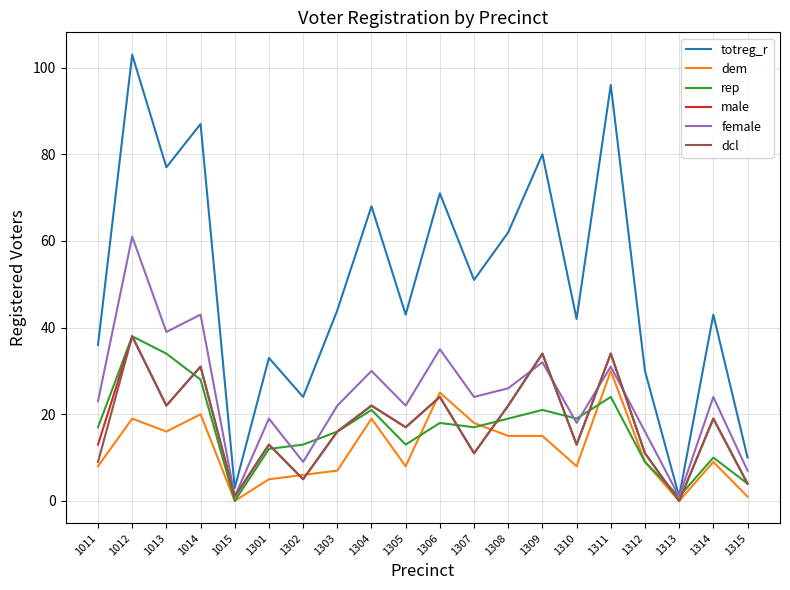

Is the value of female at 1302 greater than the value of rep at 1305?

No